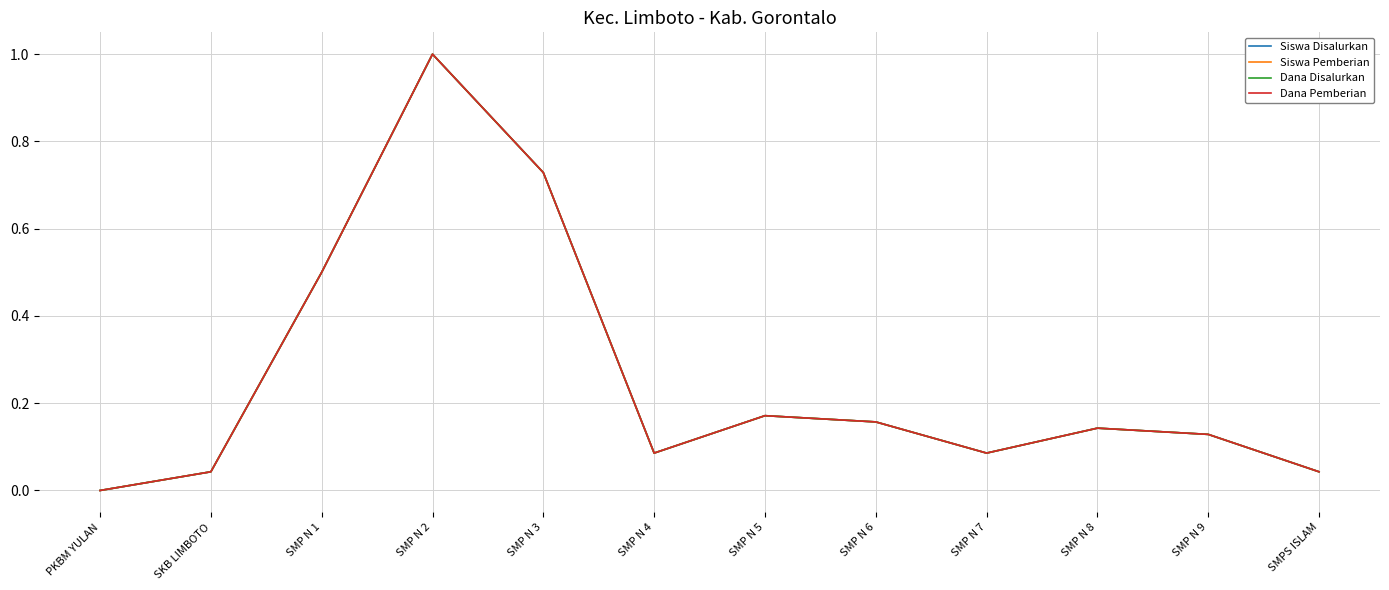

Which series has the widest spread of values?

Siswa Disalurkan